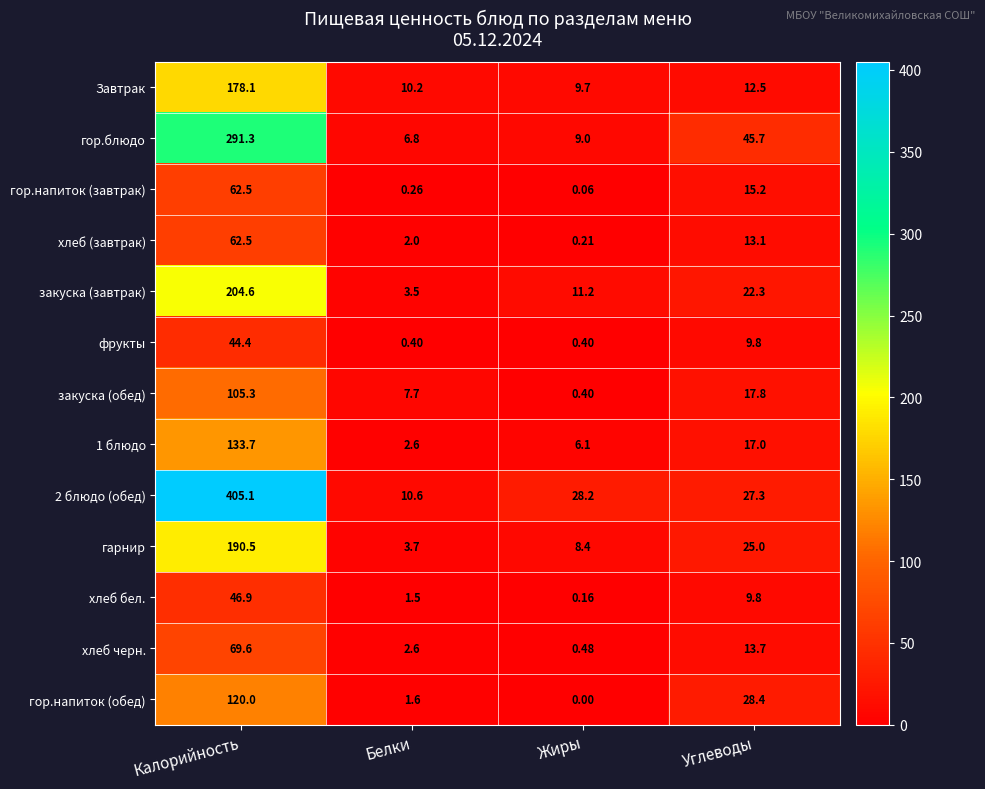

At which label does хлеб (завтрак) first exceed 13?

Калорийность